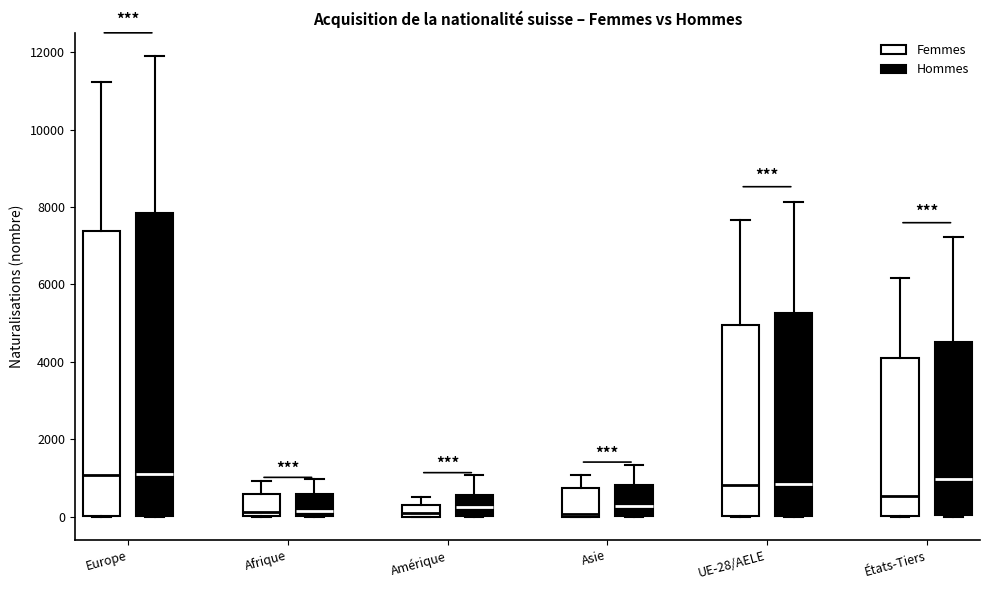

Which box is the tallest, from its lower edge to its upper edge?

Europe (Hommes)